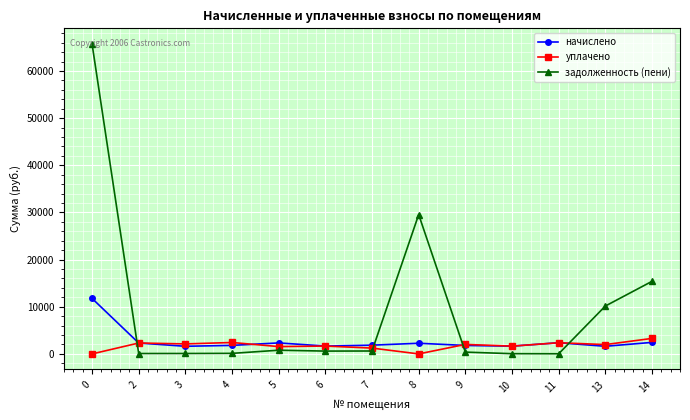

List the series in order of their peak value, lowest first.

уплачено, начислено, задолженность (пени)